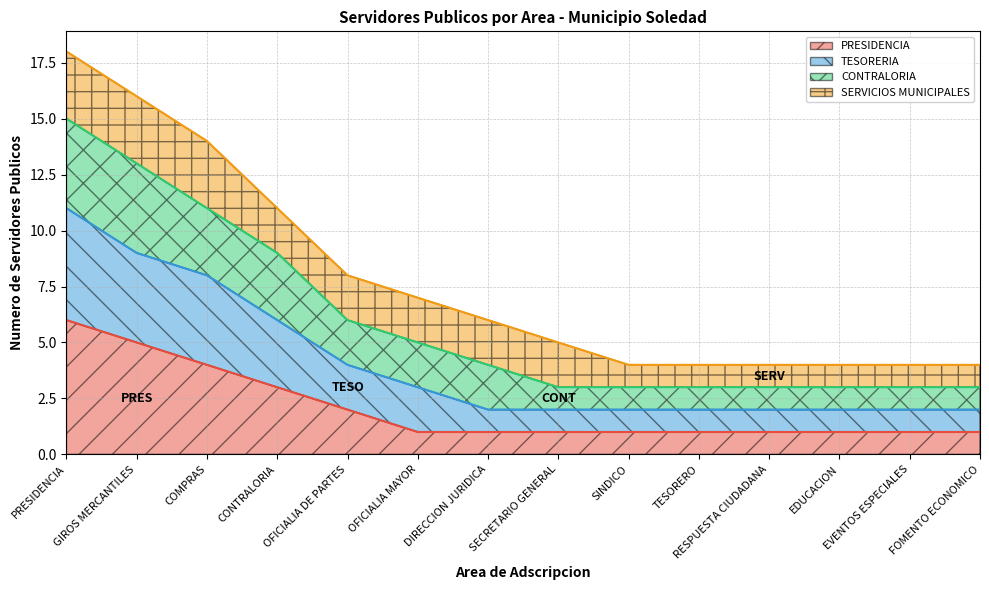

What is the total value across all series at TESORERO?

4